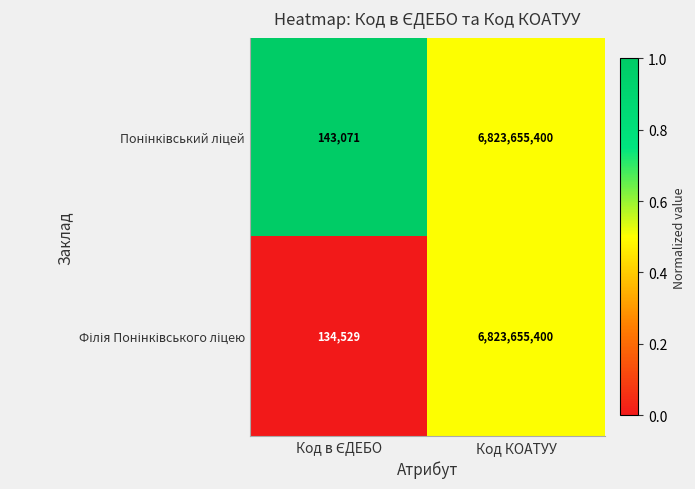

At which category is the sum across all series the highest?

Код КОАТУУ